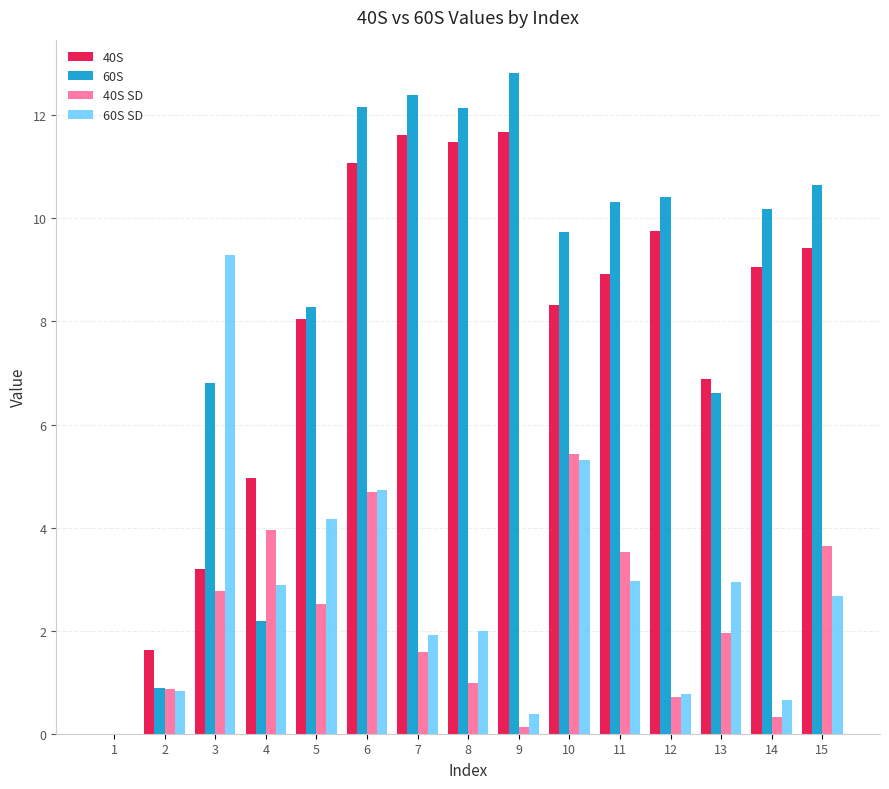

What is the approximate value of 60S SD at 5?

4.2